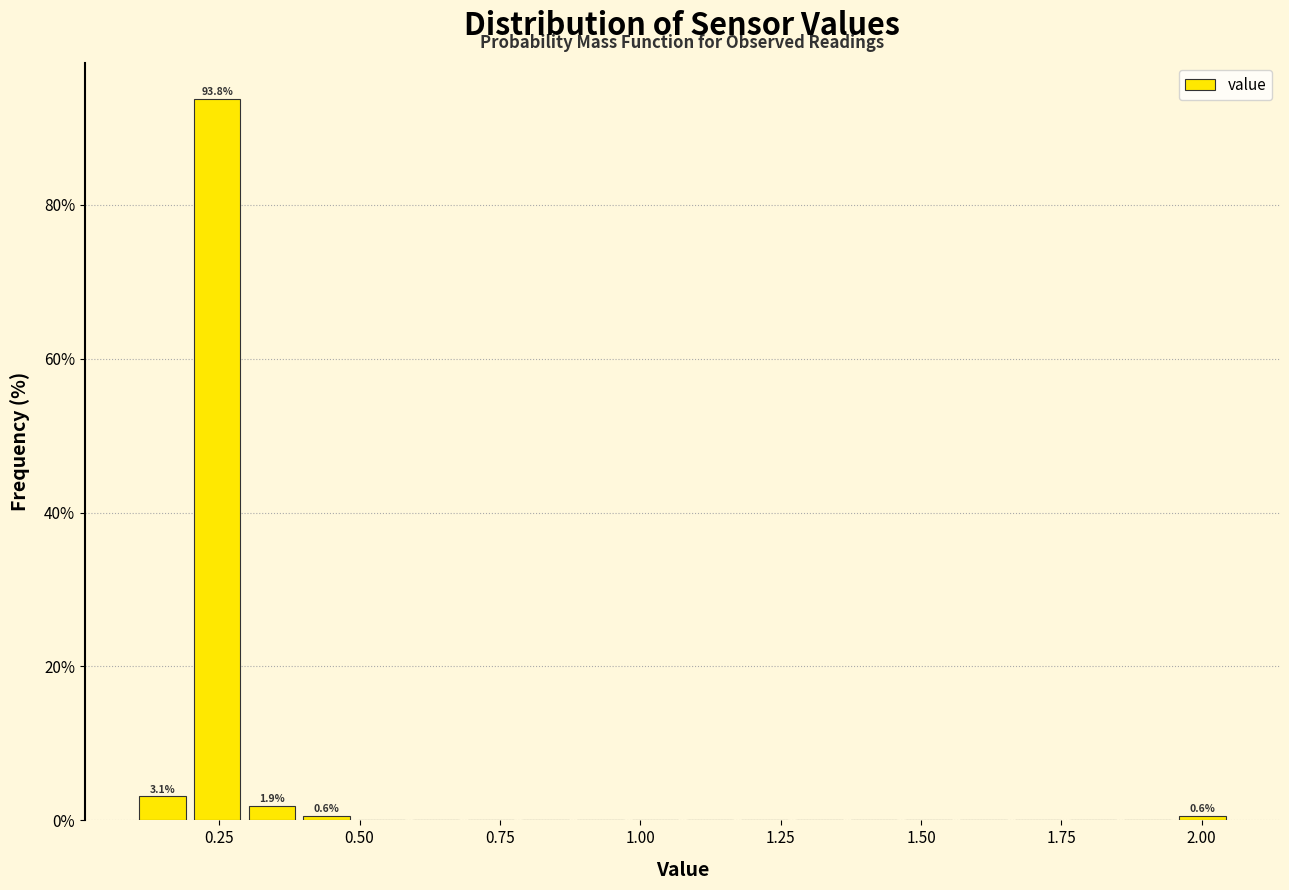

Around what value on the x-axis is the tallest bar? Give the approximate position of its centre, as read against the axis.

0.25